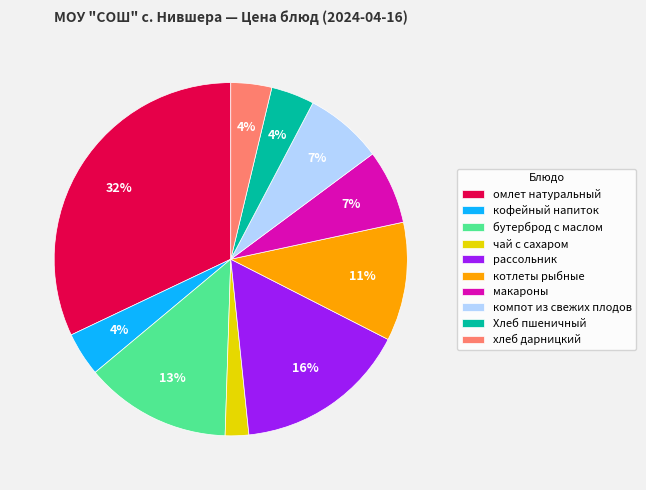

How many slices are in this pie chart?

10